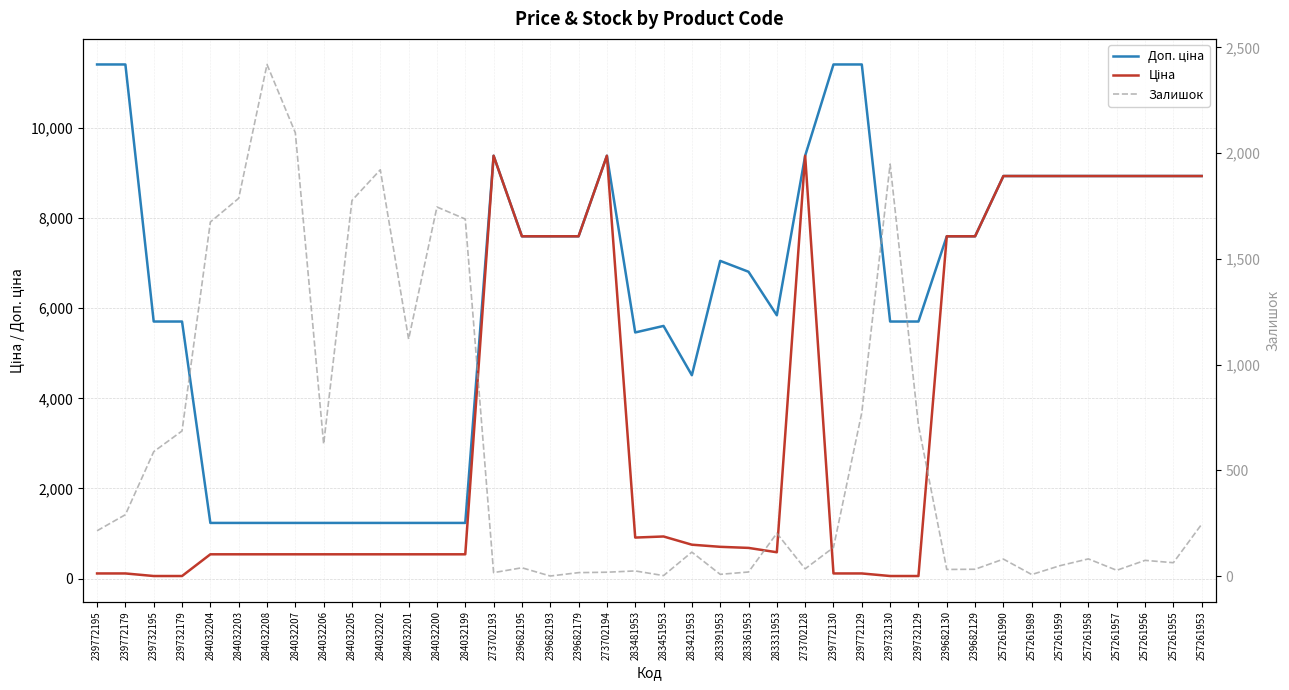

At which category does the chart reach its peak across all series?

239772195